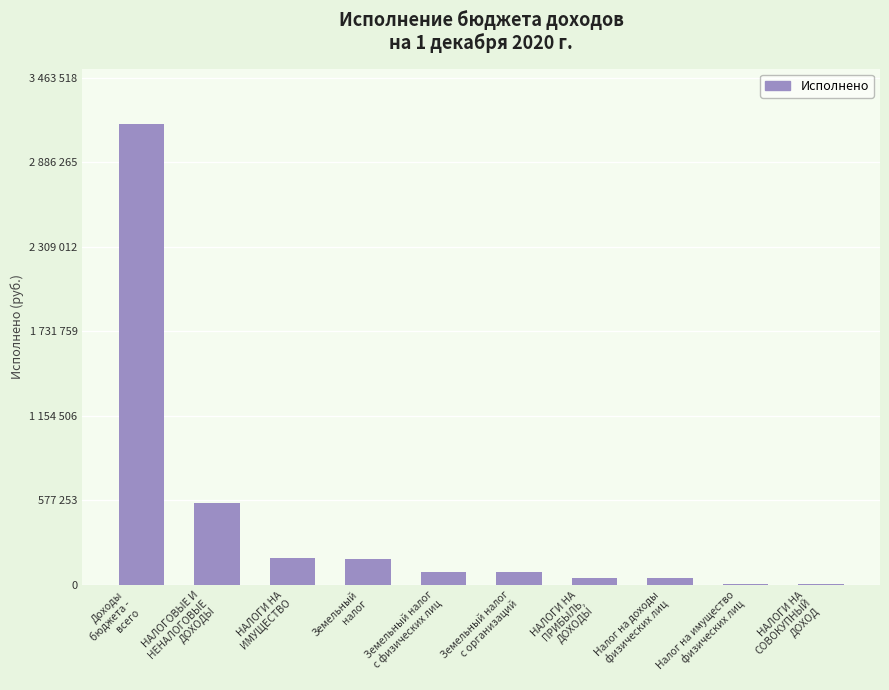

List the labels in order of value, largest first.

Доходы
бюджета -
всего, НАЛОГОВЫЕ И
НЕНАЛОГОВЫЕ
ДОХОДЫ, НАЛОГИ НА
ИМУЩЕСТВО, Земельный
налог, Земельный налог
с физических лиц, Земельный налог
с организаций, НАЛОГИ НА
ПРИБЫЛЬ,
ДОХОДЫ, Налог на доходы
физических лиц, Налог на имущество
физических лиц, НАЛОГИ НА
СОВОКУПНЫЙ
ДОХОД